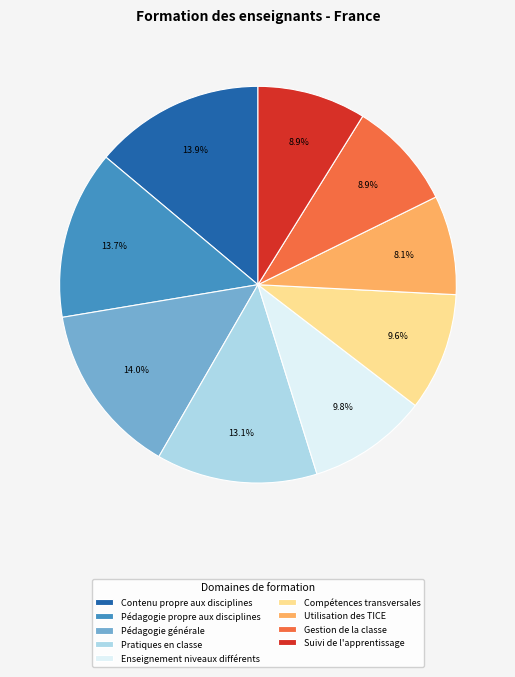

What percentage is NOT represented by Pédagogie générale?

86.0%